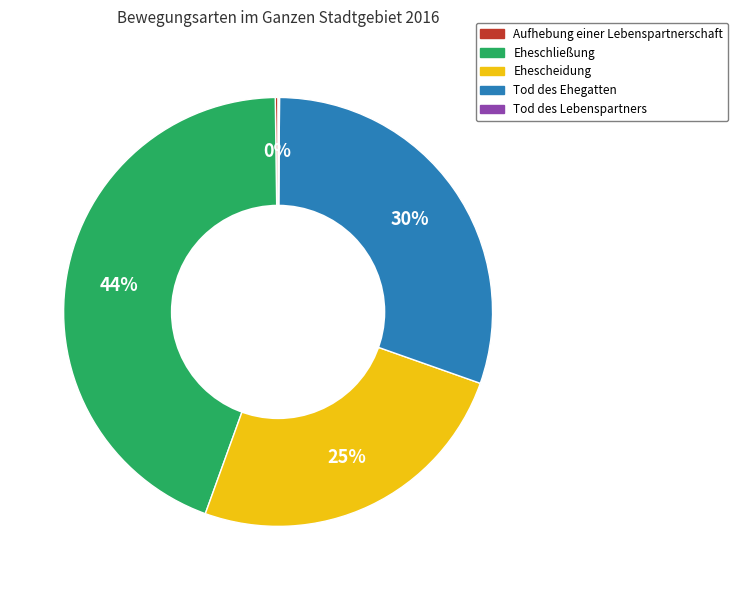

Between Tod des Ehegatten and Ehescheidung, which is larger?

Tod des Ehegatten